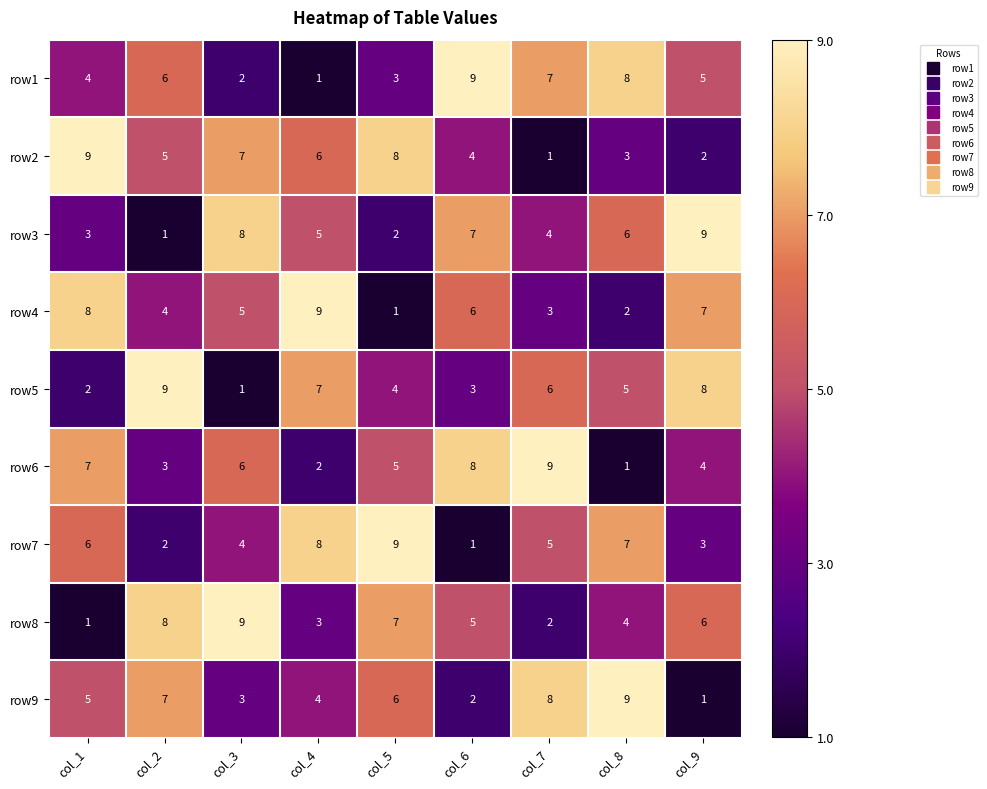

What is the difference between the highest and lowest values at col_6?

8